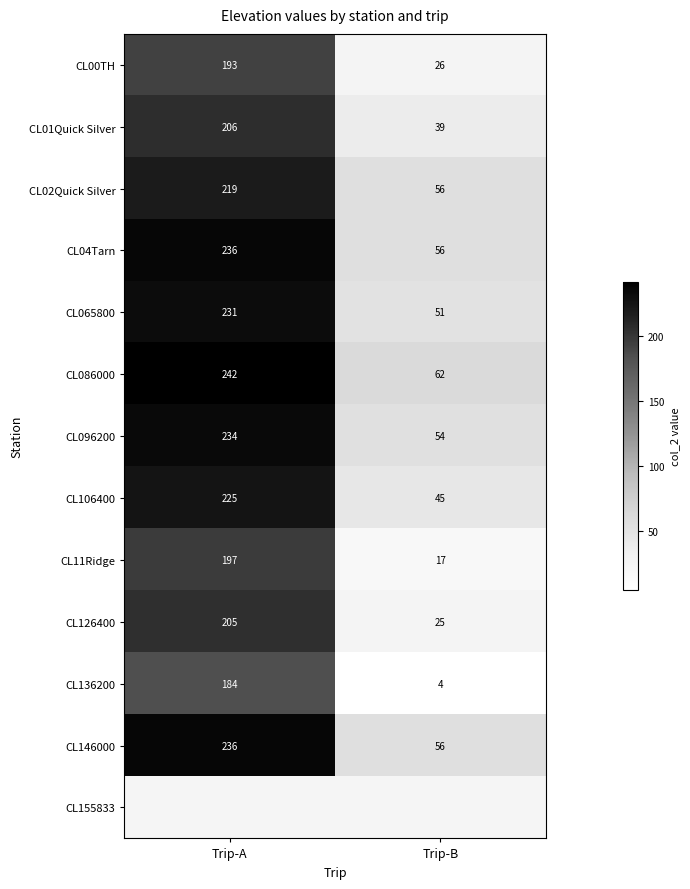

List the labels in order of CL01Quick Silver value, largest first.

Trip-A, Trip-B